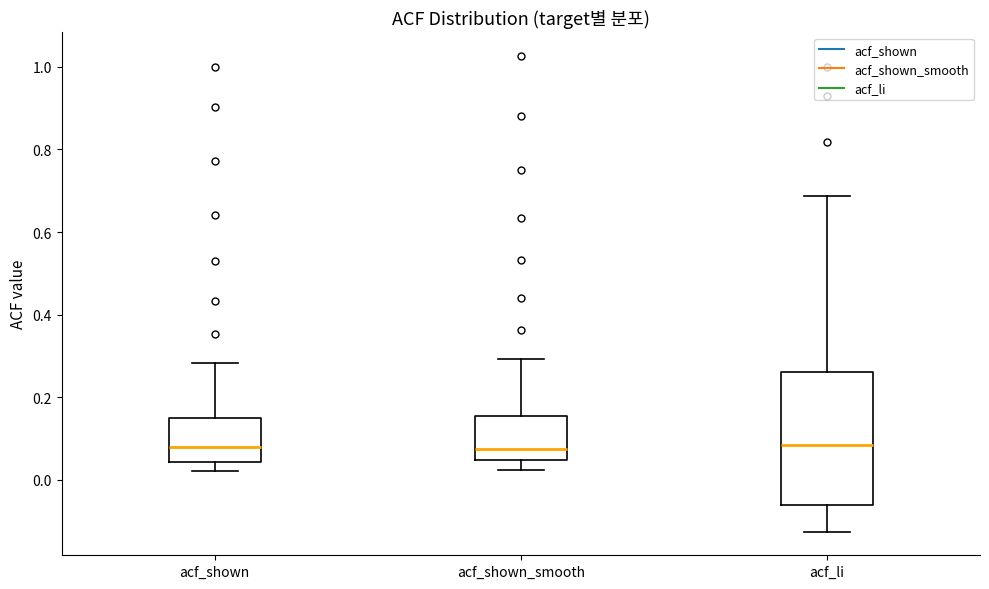

Reading left to right, read every box against the y-axis: the position of its median line, the range the box covers, and the ends of its whiskers. The values are not printed on the chart, so give them approximately, as read against the axis.

acf_shown: median 0.08, box 0.04 to 0.14, whiskers 0.02 to 0.28
acf_shown_smooth: median 0.08, box 0.04 to 0.16, whiskers 0.02 to 0.30
acf_li: median 0.08, box -0.06 to 0.26, whiskers -0.12 to 0.68